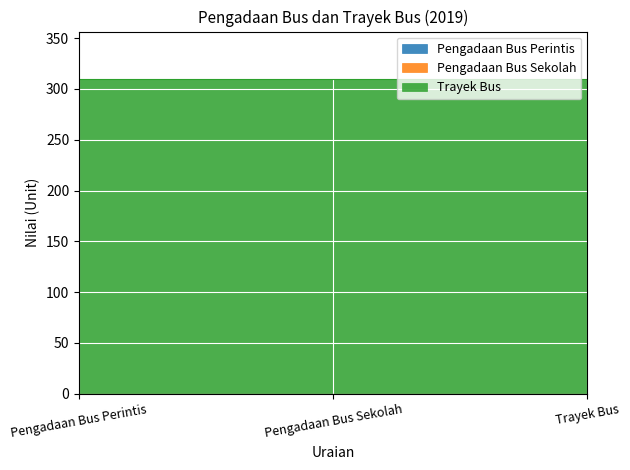

Reading right to left, what are all the values shown in this chart?

Pengadaan Bus Perintis: 2019=0	2019=0	2019=0
Pengadaan Bus Sekolah: 2019=0	2019=0	2019=0
Trayek Bus: 2019=310	2019=310	2019=310